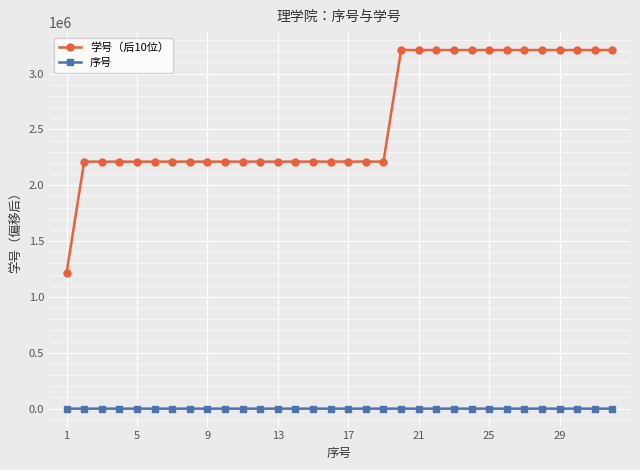

Which series has the widest spread of values?

学号（后10位）